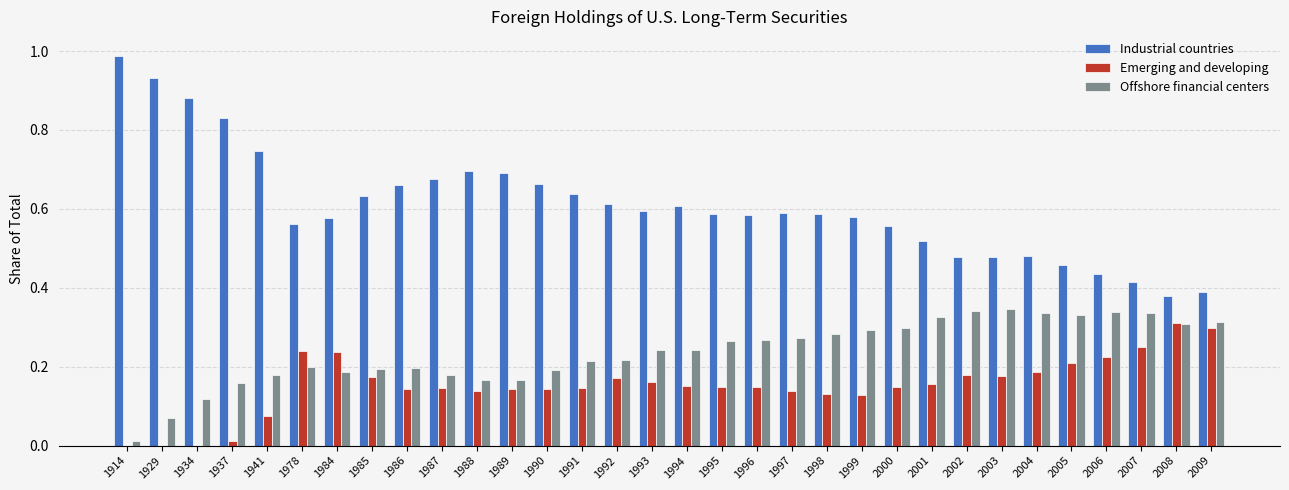

How many groups of bars are there?

32